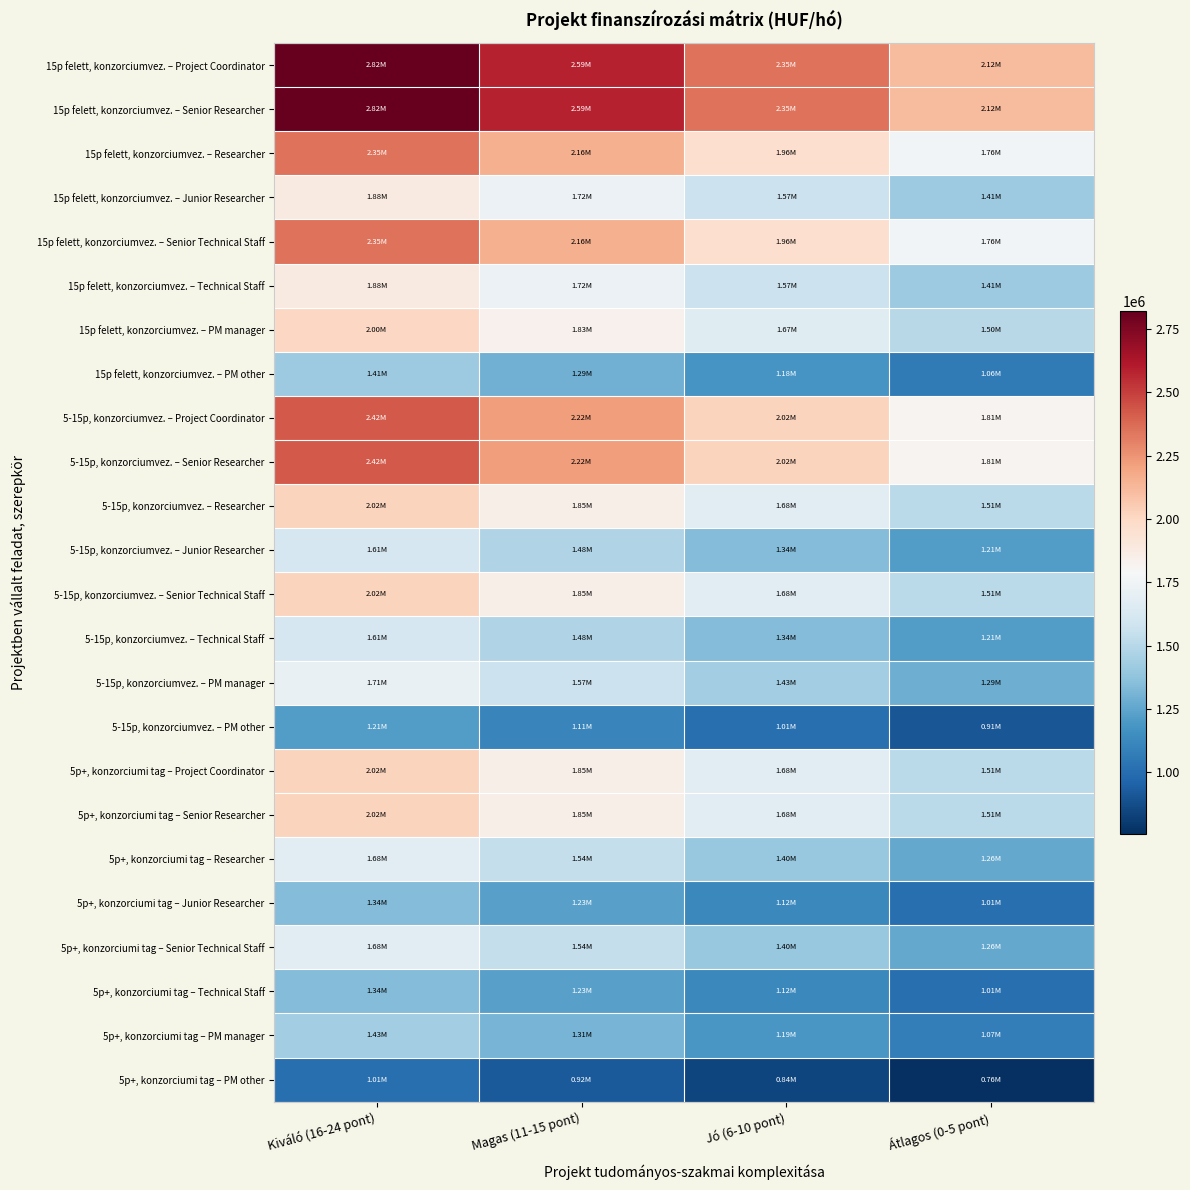

Reading left to right, what are all the values shown in this chart?

15p felett, konzorciumvez. – Project Coordinator: Kiváló (16-24 pont)=2822400	Magas (11-15 pont)=2587200	Jó (6-10 pont)=2352000	Átlagos (0-5 pont)=2116800
15p felett, konzorciumvez. – Senior Researcher: Kiváló (16-24 pont)=2822400	Magas (11-15 pont)=2587200	Jó (6-10 pont)=2352000	Átlagos (0-5 pont)=2116800
15p felett, konzorciumvez. – Researcher: Kiváló (16-24 pont)=2352000	Magas (11-15 pont)=2156000	Jó (6-10 pont)=1960000	Átlagos (0-5 pont)=1764000
15p felett, konzorciumvez. – Junior Researcher: Kiváló (16-24 pont)=1881600	Magas (11-15 pont)=1724800	Jó (6-10 pont)=1568000	Átlagos (0-5 pont)=1411200
15p felett, konzorciumvez. – Senior Technical Staff: Kiváló (16-24 pont)=2352000	Magas (11-15 pont)=2156000	Jó (6-10 pont)=1960000	Átlagos (0-5 pont)=1764000
15p felett, konzorciumvez. – Technical Staff: Kiváló (16-24 pont)=1881600	Magas (11-15 pont)=1724800	Jó (6-10 pont)=1568000	Átlagos (0-5 pont)=1411200
15p felett, konzorciumvez. – PM manager: Kiváló (16-24 pont)=1999200	Magas (11-15 pont)=1832600	Jó (6-10 pont)=1666000	Átlagos (0-5 pont)=1499400
15p felett, konzorciumvez. – PM other: Kiváló (16-24 pont)=1411200	Magas (11-15 pont)=1293600	Jó (6-10 pont)=1176000	Átlagos (0-5 pont)=1058400
5-15p, konzorciumvez. – Project Coordinator: Kiváló (16-24 pont)=2419200	Magas (11-15 pont)=2217600	Jó (6-10 pont)=2016000	Átlagos (0-5 pont)=1814400
5-15p, konzorciumvez. – Senior Researcher: Kiváló (16-24 pont)=2419200	Magas (11-15 pont)=2217600	Jó (6-10 pont)=2016000	Átlagos (0-5 pont)=1814400
5-15p, konzorciumvez. – Researcher: Kiváló (16-24 pont)=2016000	Magas (11-15 pont)=1848000	Jó (6-10 pont)=1680000	Átlagos (0-5 pont)=1512000
5-15p, konzorciumvez. – Junior Researcher: Kiváló (16-24 pont)=1612800	Magas (11-15 pont)=1478400	Jó (6-10 pont)=1344000	Átlagos (0-5 pont)=1209600
5-15p, konzorciumvez. – Senior Technical Staff: Kiváló (16-24 pont)=2016000	Magas (11-15 pont)=1848000	Jó (6-10 pont)=1680000	Átlagos (0-5 pont)=1512000
5-15p, konzorciumvez. – Technical Staff: Kiváló (16-24 pont)=1612800	Magas (11-15 pont)=1478400	Jó (6-10 pont)=1344000	Átlagos (0-5 pont)=1209600
5-15p, konzorciumvez. – PM manager: Kiváló (16-24 pont)=1713600	Magas (11-15 pont)=1570800	Jó (6-10 pont)=1428000	Átlagos (0-5 pont)=1285200
5-15p, konzorciumvez. – PM other: Kiváló (16-24 pont)=1209600	Magas (11-15 pont)=1108800	Jó (6-10 pont)=1008000	Átlagos (0-5 pont)=907200
5p+, konzorciumi tag – Project Coordinator: Kiváló (16-24 pont)=2016000	Magas (11-15 pont)=1848000	Jó (6-10 pont)=1680000	Átlagos (0-5 pont)=1512000
5p+, konzorciumi tag – Senior Researcher: Kiváló (16-24 pont)=2016000	Magas (11-15 pont)=1848000	Jó (6-10 pont)=1680000	Átlagos (0-5 pont)=1512000
5p+, konzorciumi tag – Researcher: Kiváló (16-24 pont)=1680000	Magas (11-15 pont)=1540000	Jó (6-10 pont)=1400000	Átlagos (0-5 pont)=1260000
5p+, konzorciumi tag – Junior Researcher: Kiváló (16-24 pont)=1344000	Magas (11-15 pont)=1232000	Jó (6-10 pont)=1120000	Átlagos (0-5 pont)=1008000
5p+, konzorciumi tag – Senior Technical Staff: Kiváló (16-24 pont)=1680000	Magas (11-15 pont)=1540000	Jó (6-10 pont)=1400000	Átlagos (0-5 pont)=1260000
5p+, konzorciumi tag – Technical Staff: Kiváló (16-24 pont)=1344000	Magas (11-15 pont)=1232000	Jó (6-10 pont)=1120000	Átlagos (0-5 pont)=1008000
5p+, konzorciumi tag – PM manager: Kiváló (16-24 pont)=1428000	Magas (11-15 pont)=1309000	Jó (6-10 pont)=1190000	Átlagos (0-5 pont)=1071000
5p+, konzorciumi tag – PM other: Kiváló (16-24 pont)=1008000	Magas (11-15 pont)=924000	Jó (6-10 pont)=840000	Átlagos (0-5 pont)=756000